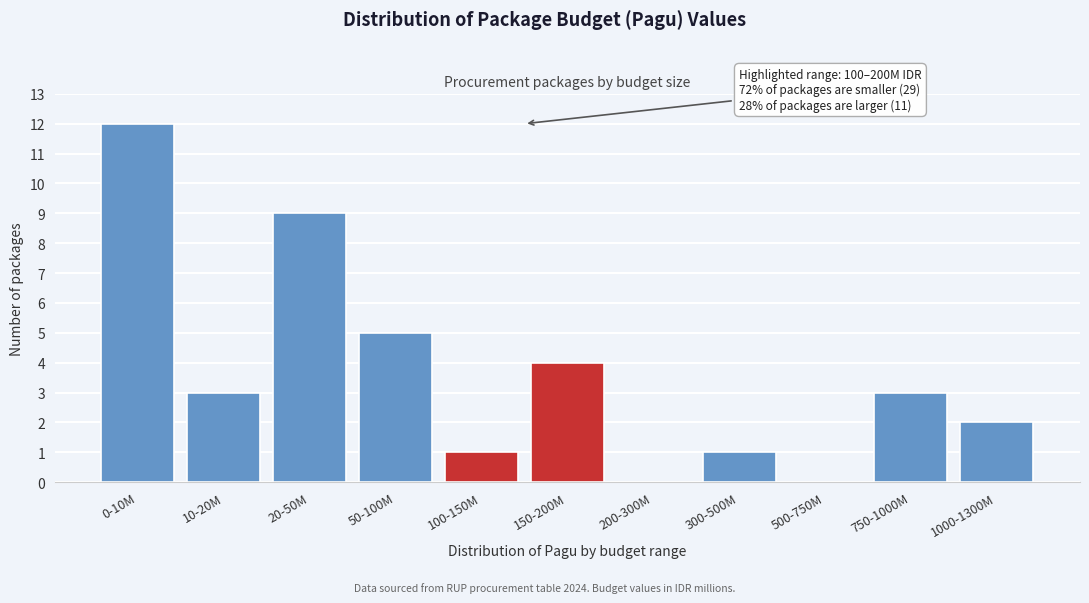

Reading left to right, extract all data points from this chart.

0-10M=12	10-20M=3	20-50M=9	50-100M=5	100-150M=1	150-200M=4	200-300M=0	300-500M=1	500-750M=0	750-1000M=3	1000-1300M=2